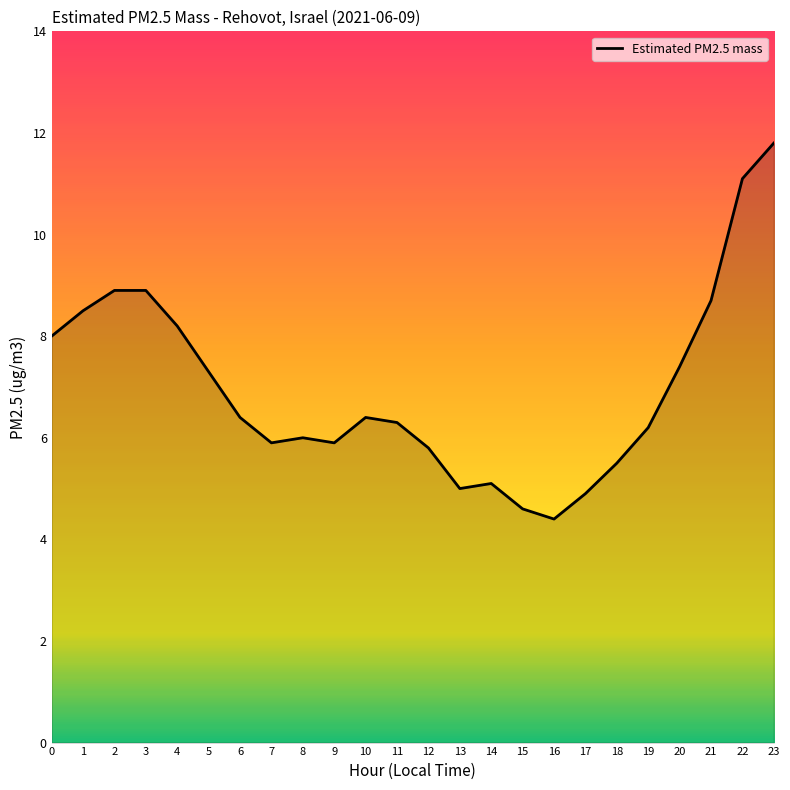

Does the chart display data point markers on the line(s)?

No